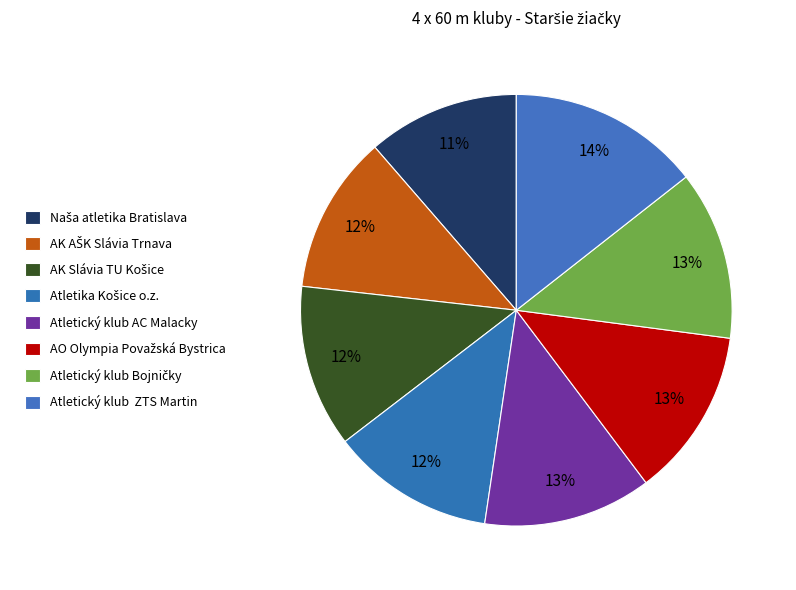

To the nearest percent, what is the difference between the largest and smallest slice percentages?

3%